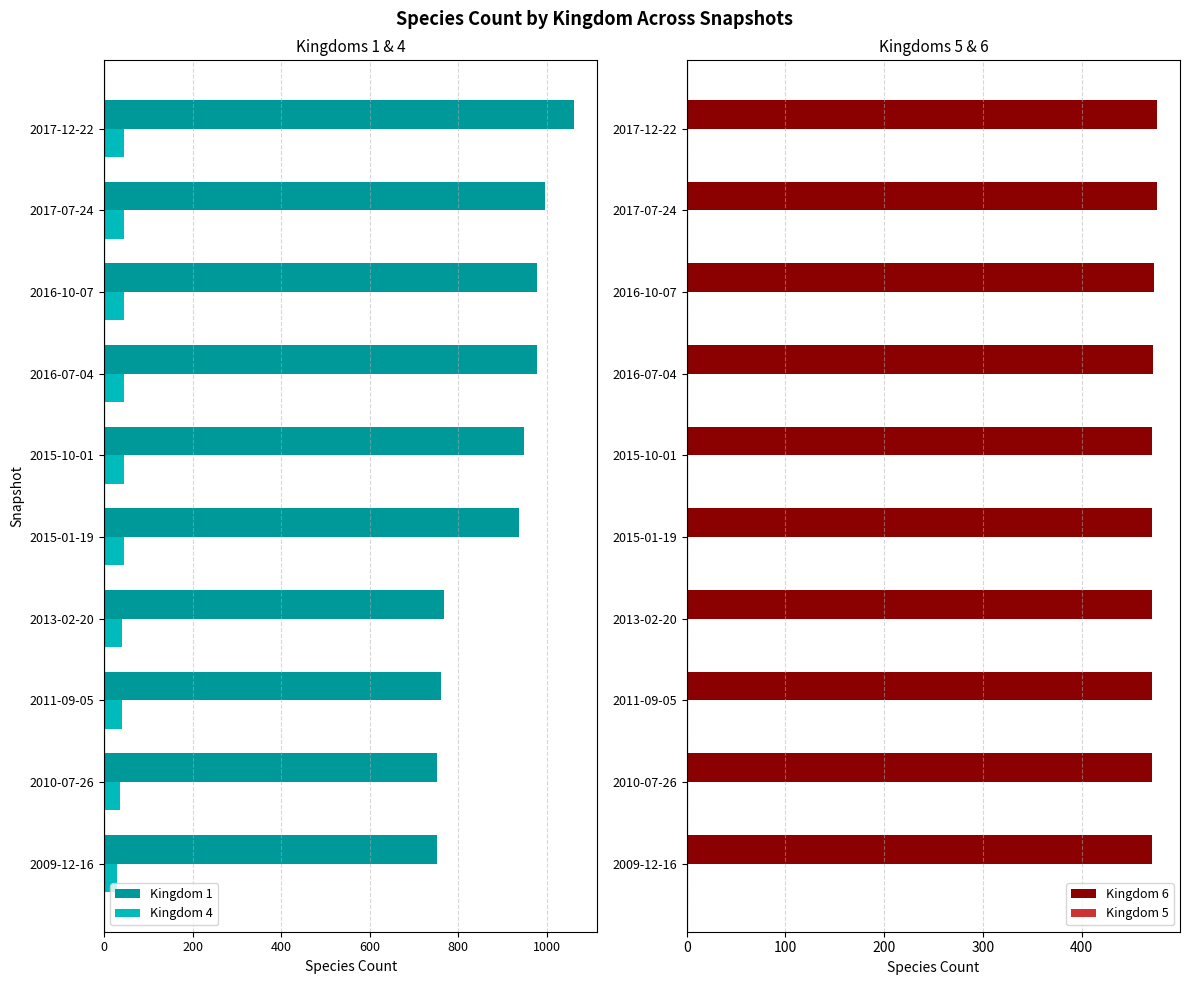

True or false: Kingdom 6 has a value of 688 at 2013-02-20.

False